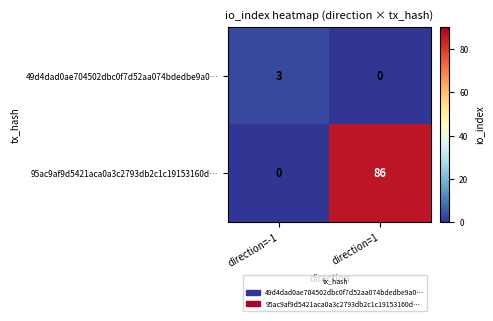

What is the difference between the 95ac9af9d5421aca0a3c2793db2c1c19153160d… values at direction=1 and direction=-1?

86